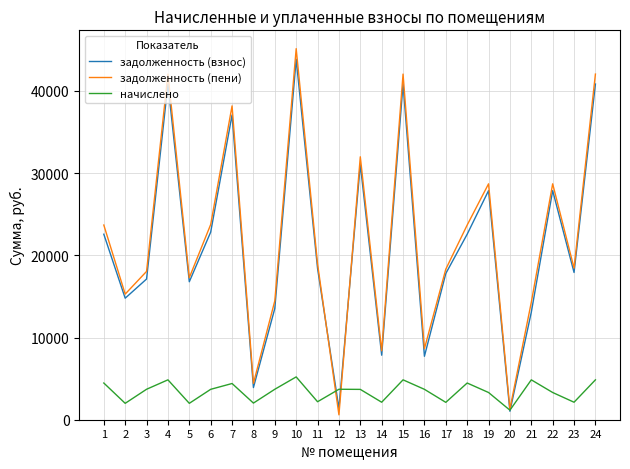

What are all the series names shown in the legend?

задолженность (взнос), задолженность (пени), начислено